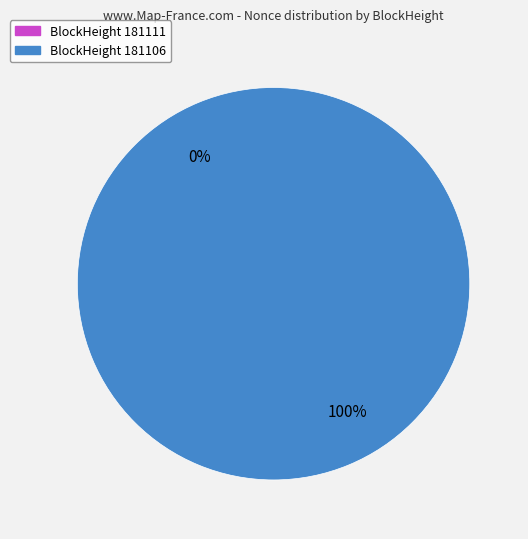

To the nearest percent, what percentage of the pie is 181106?

100%